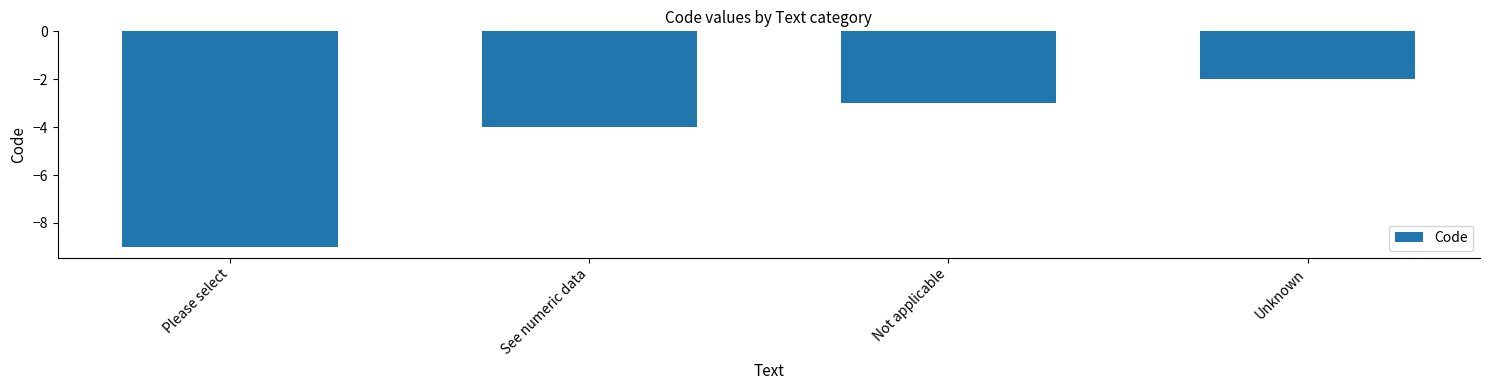

How many series are shown in this chart?

1